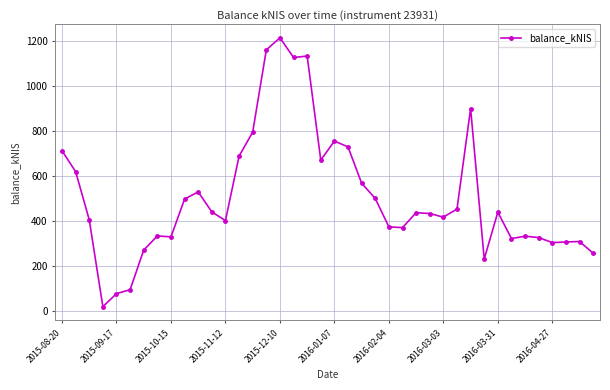

What is the difference between the maximum and minimum values?

1197.3